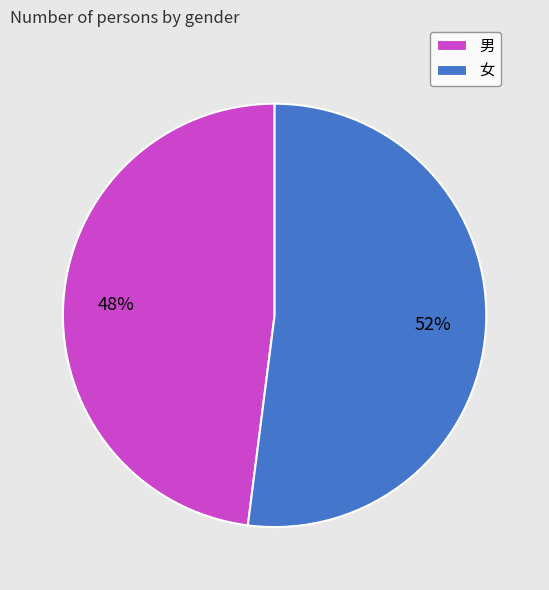

Is it true that 男 is 48% of the pie?

True